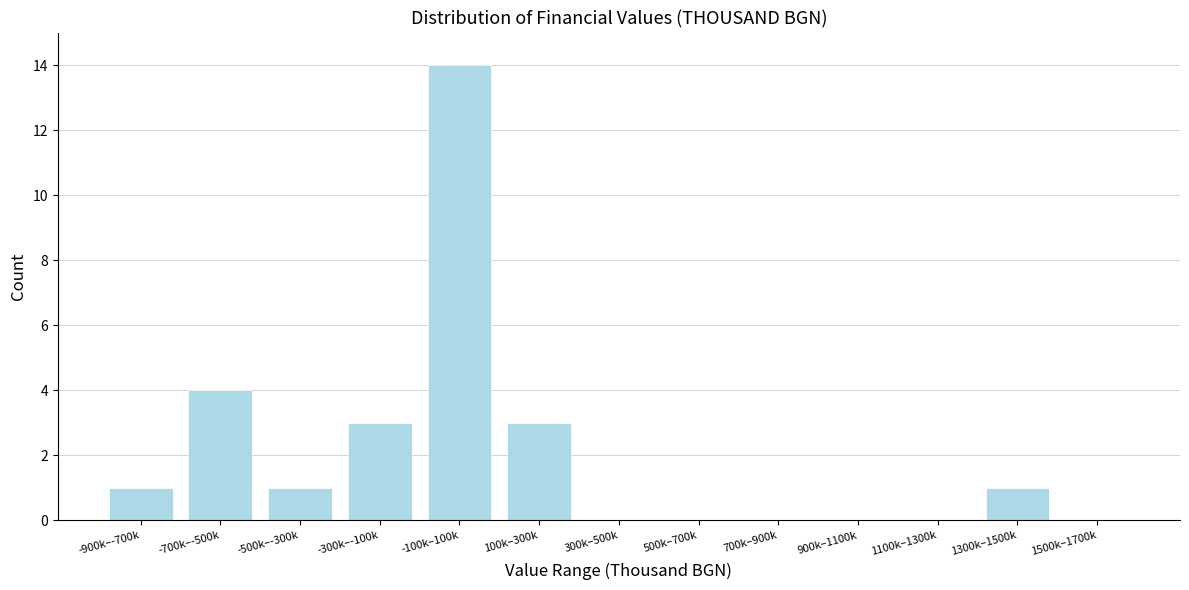

Reading left to right, list all the values displayed in this chart.

-900k–-700k=1	-700k–-500k=4	-500k–-300k=1	-300k–-100k=3	-100k–100k=14	100k–300k=3	300k–500k=0	500k–700k=0	700k–900k=0	900k–1100k=0	1100k–1300k=0	1300k–1500k=1	1500k–1700k=0